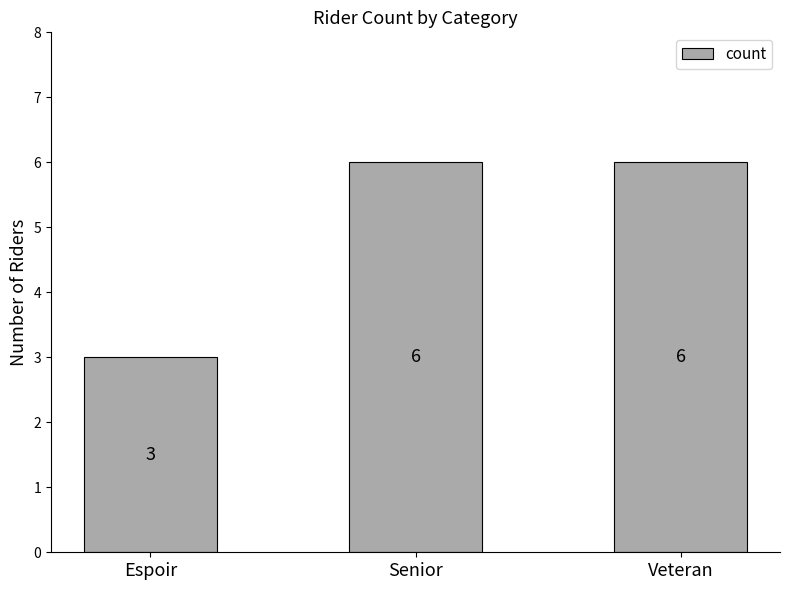

Are the bars horizontal?

No